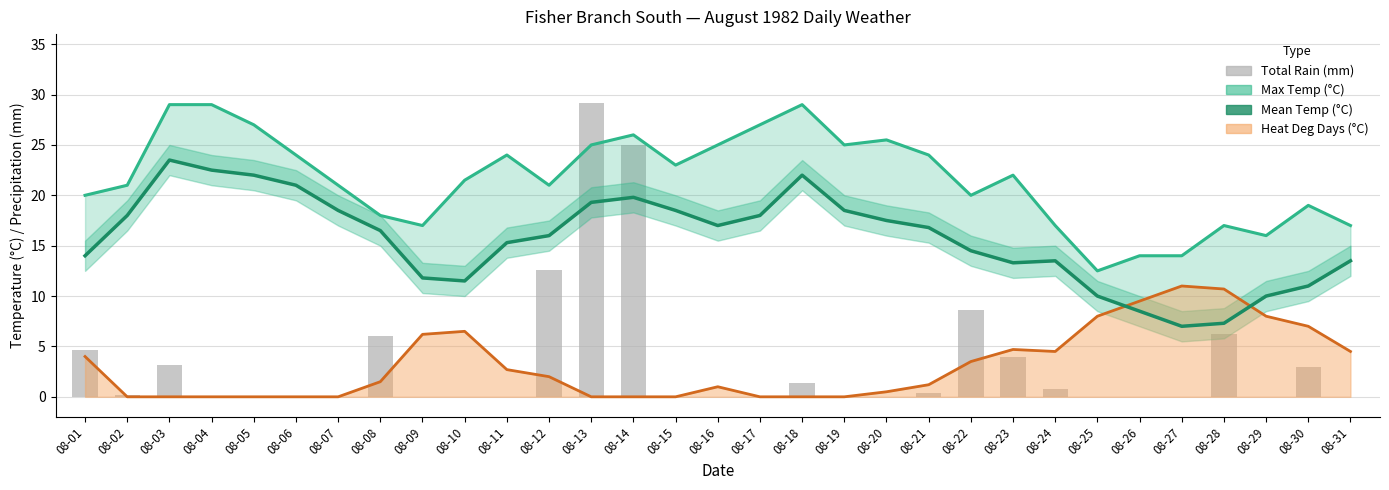

Is it true that Mean Temp (°C) equals 4.4 at 08-29?

False